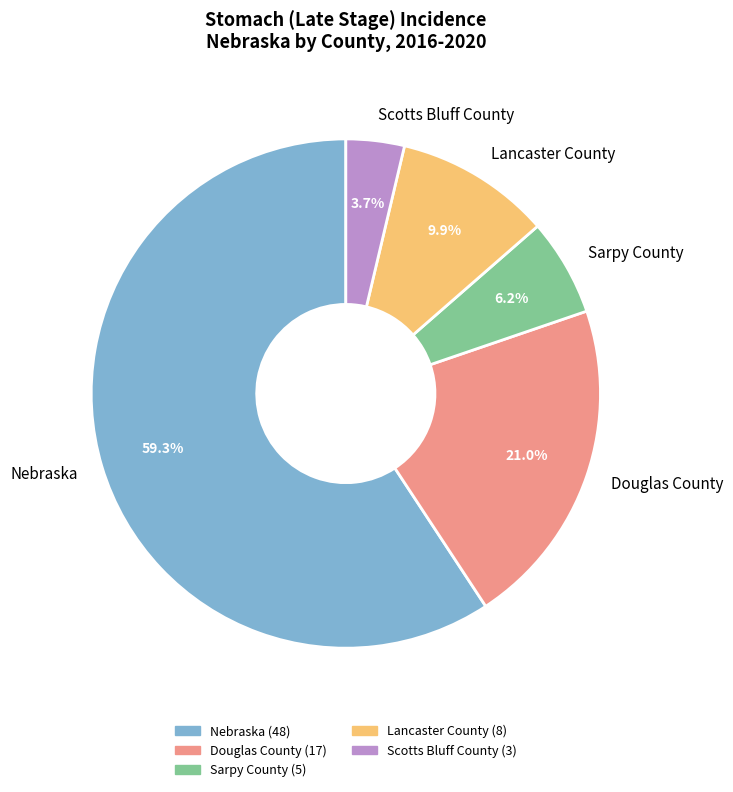

What is the ratio of the value at Sarpy County to the value at Douglas County?

0.3